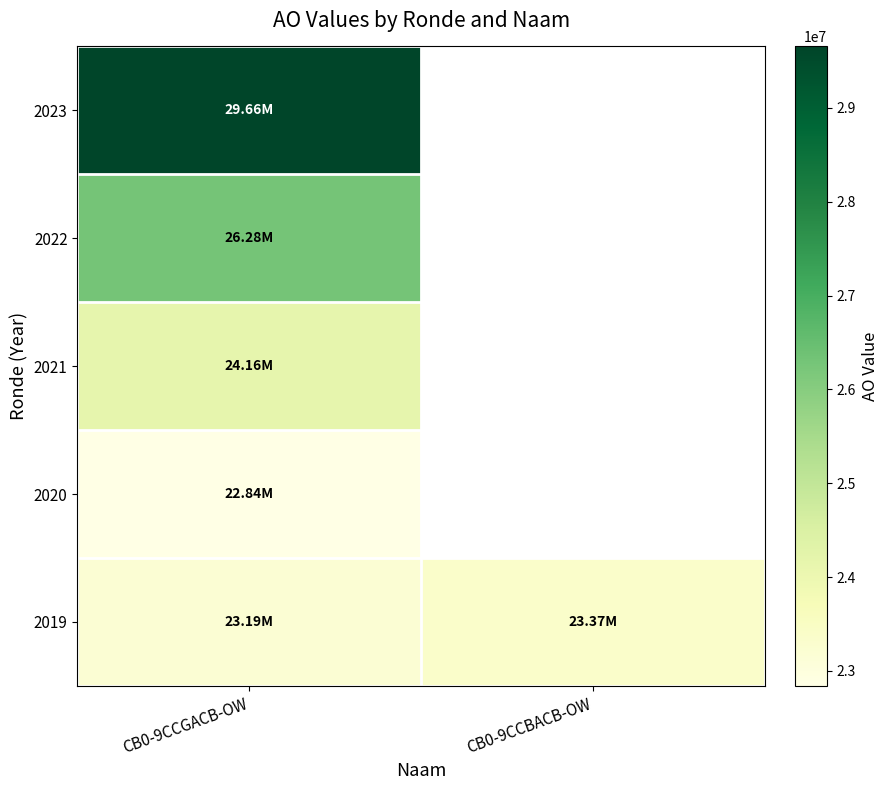

What is the difference between the highest and lowest values at CB0-9CCGACB-OW?

6815750.9